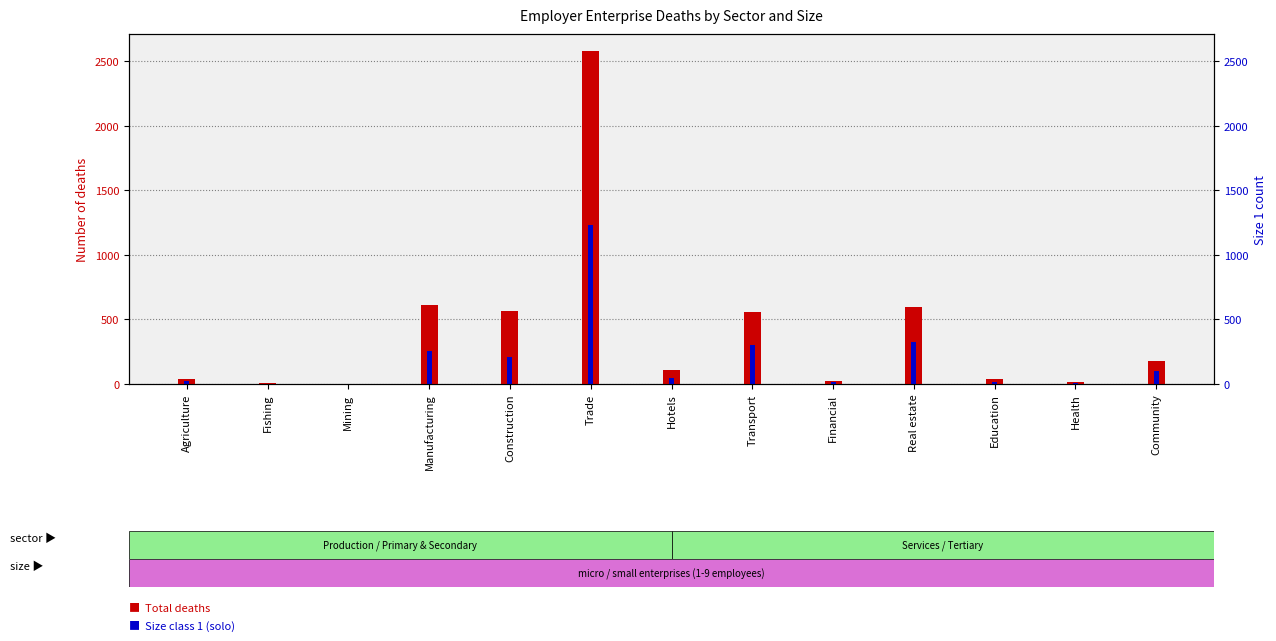

At which label does Total first exceed 109?

Manufacturing